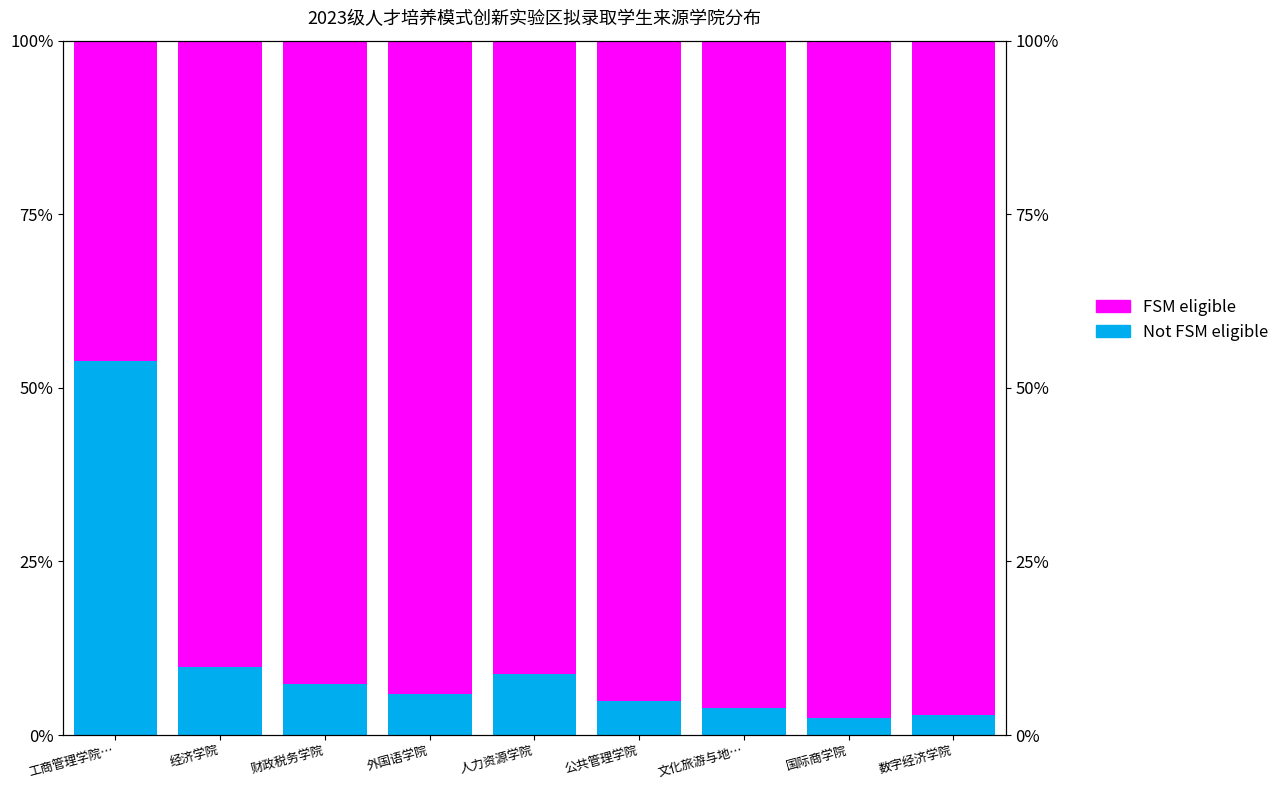

The FSM eligible series shows 165.3 at 数字经济学院. True or false?

False